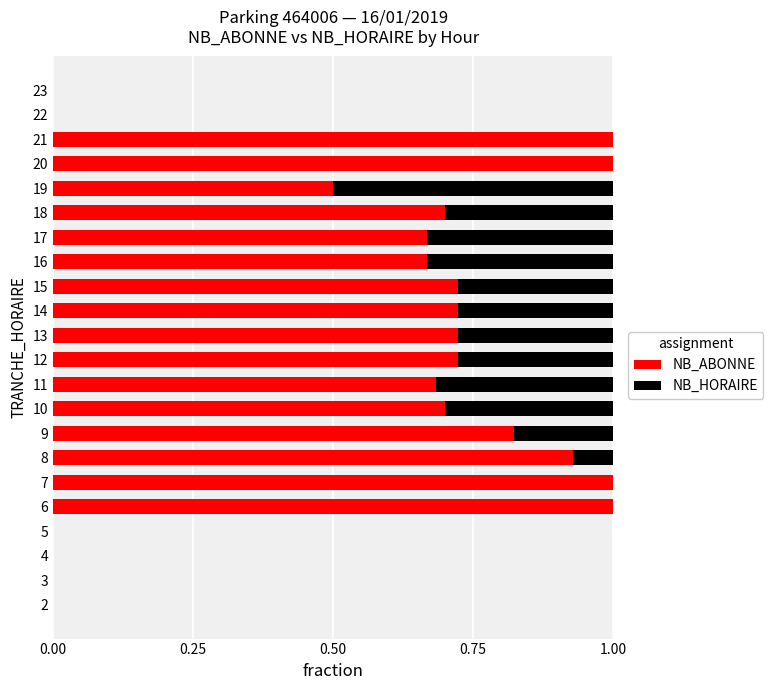

The value of NB_ABONNE at 22 is 0.0. True or false?

True